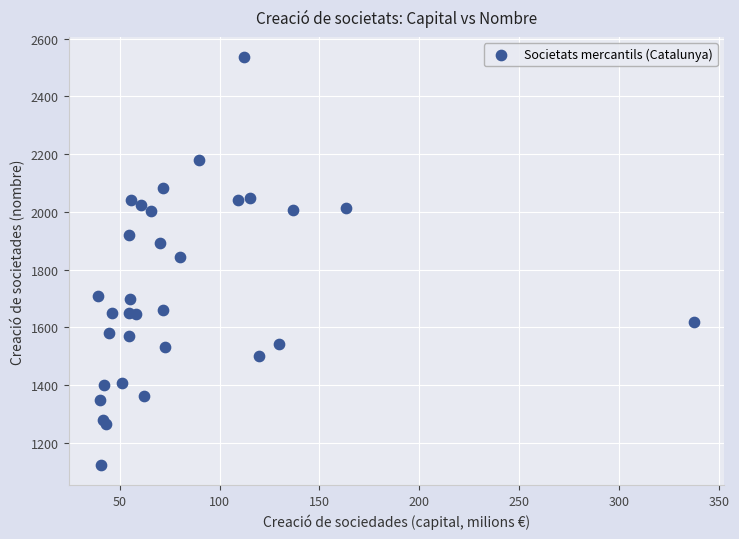

What Y value in the scatter plot is closest to 1829?

1845